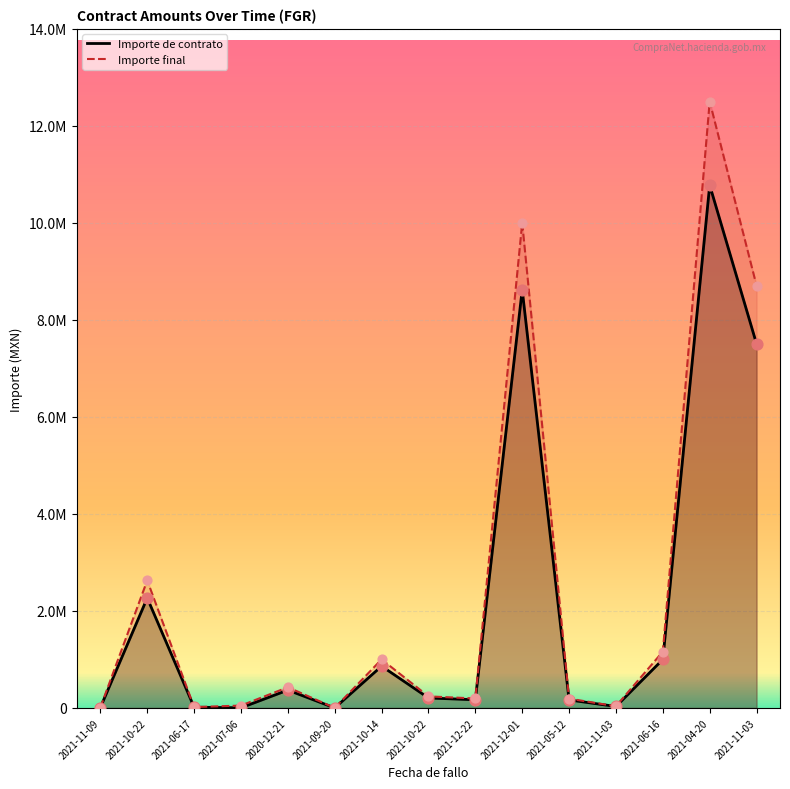

Which series has the largest total across all categories?

Importe final